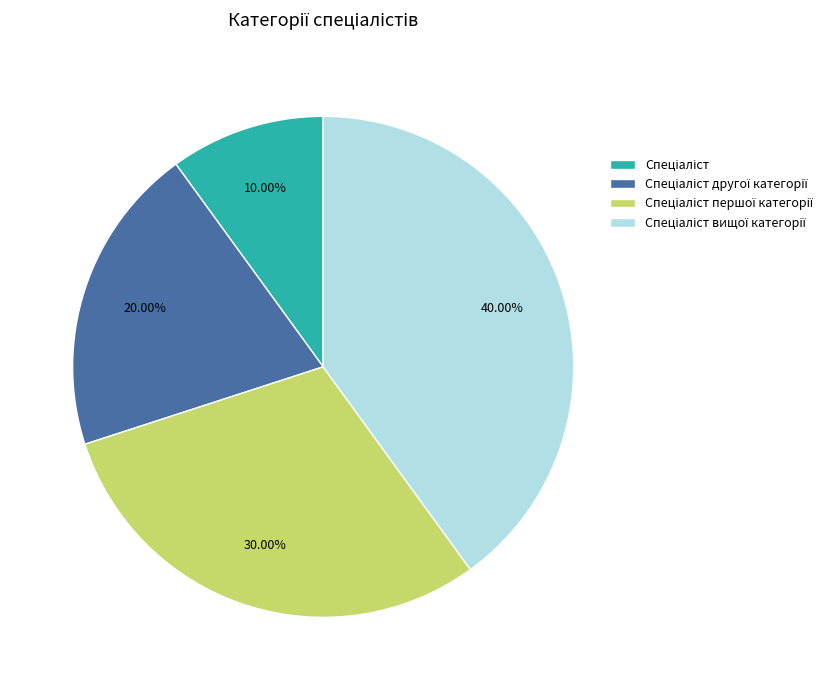

Is there any slice that represents more than half of the pie?

No